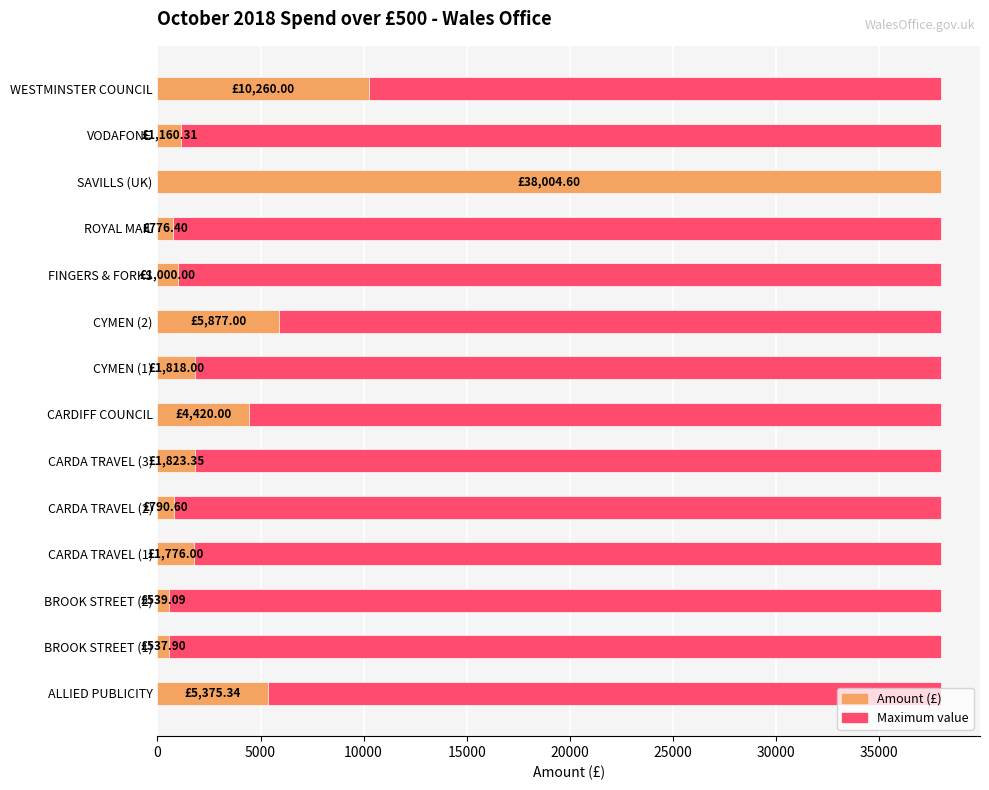

How many groups of bars are there?

14